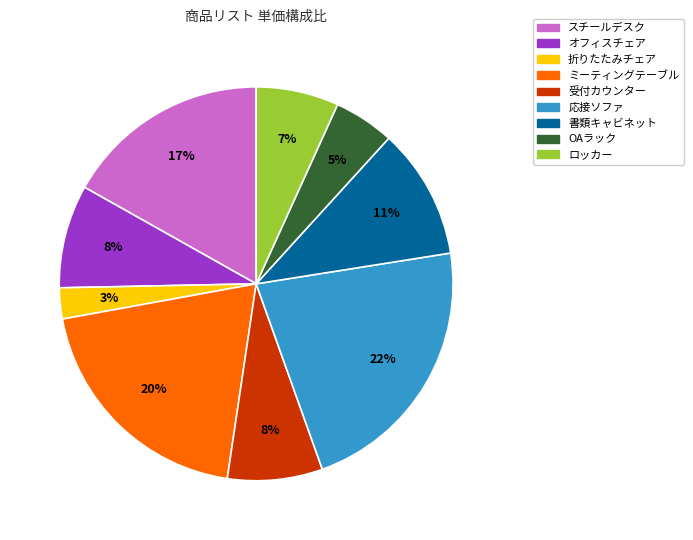

How many slices are in this pie chart?

9